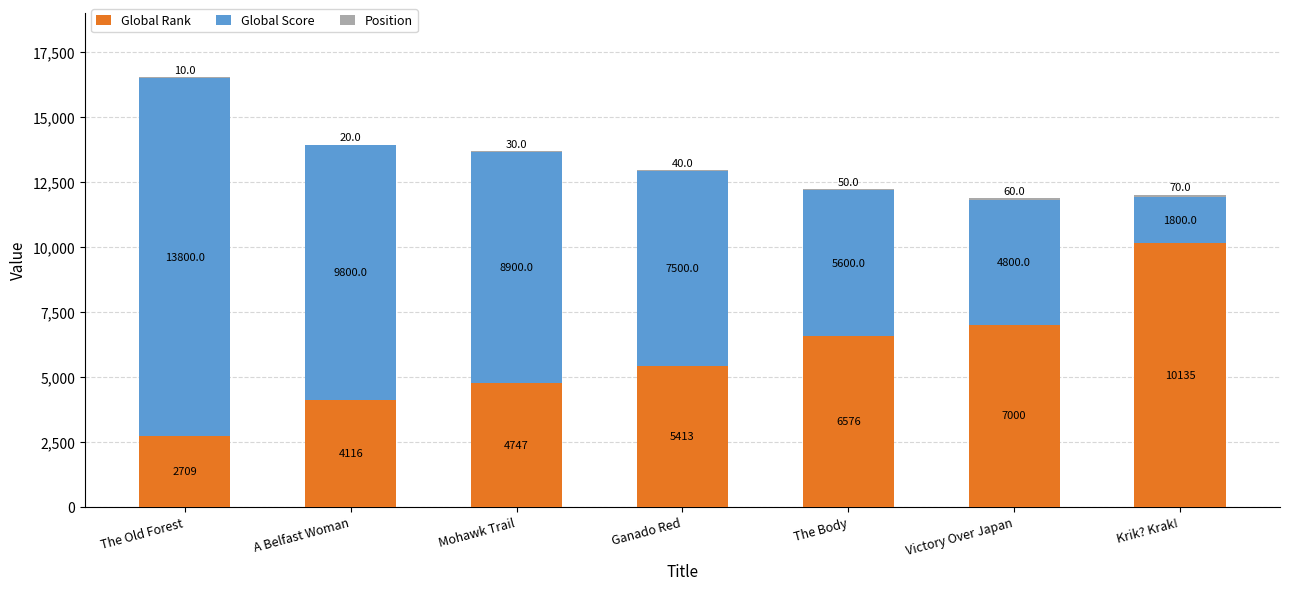

What value does the Global Rank series have at Ganado Red?

5413